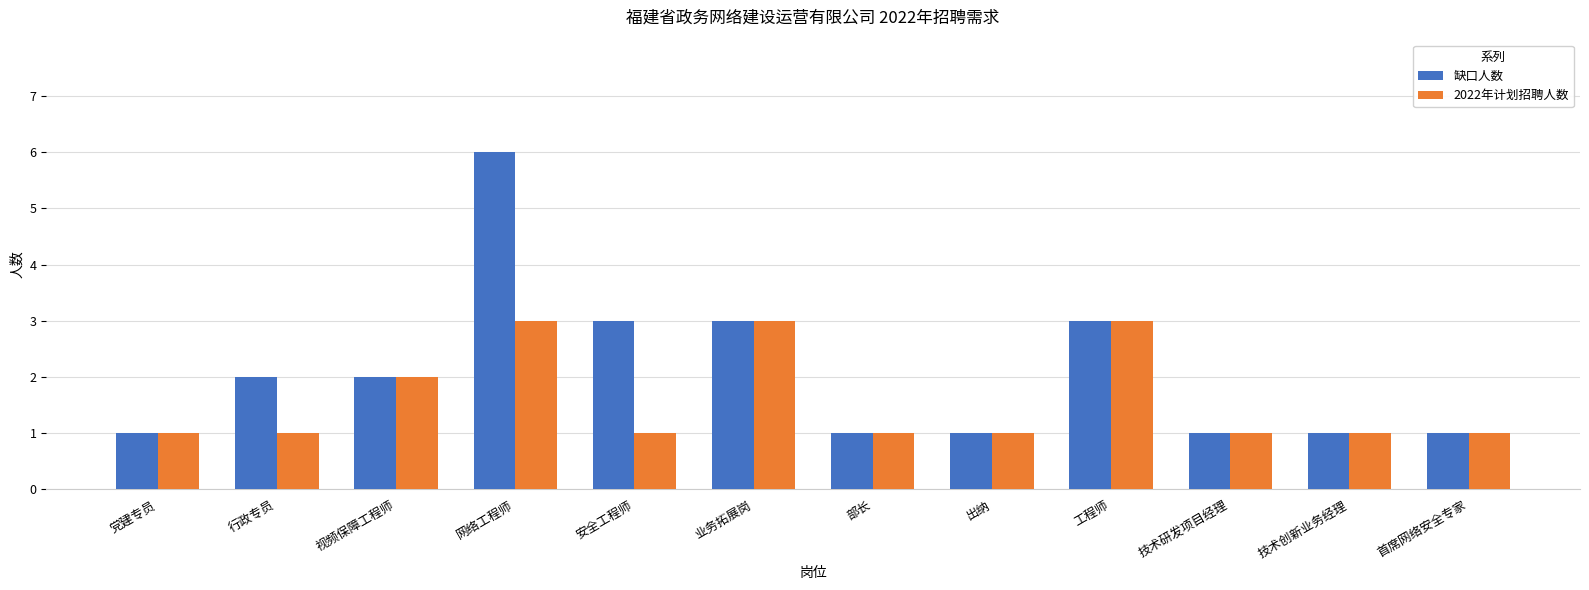

What is the value of the 2022年计划招聘人数 bar at the 9th from the left?

3